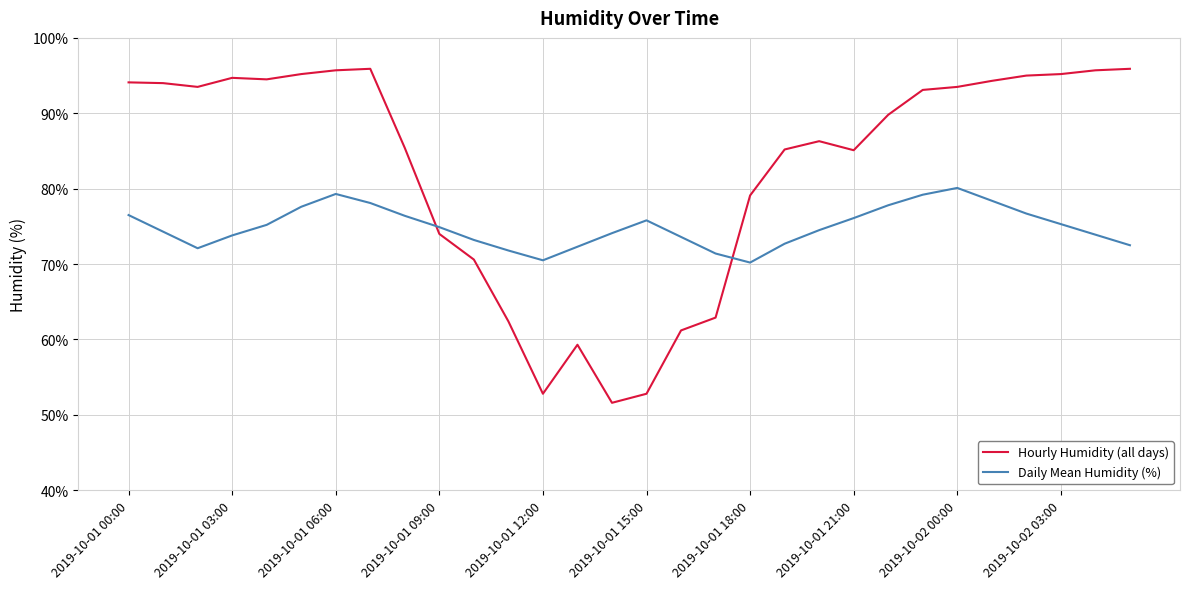

What is the difference between the maximum and minimum values in the Hourly Humidity (all days) series?

44.3